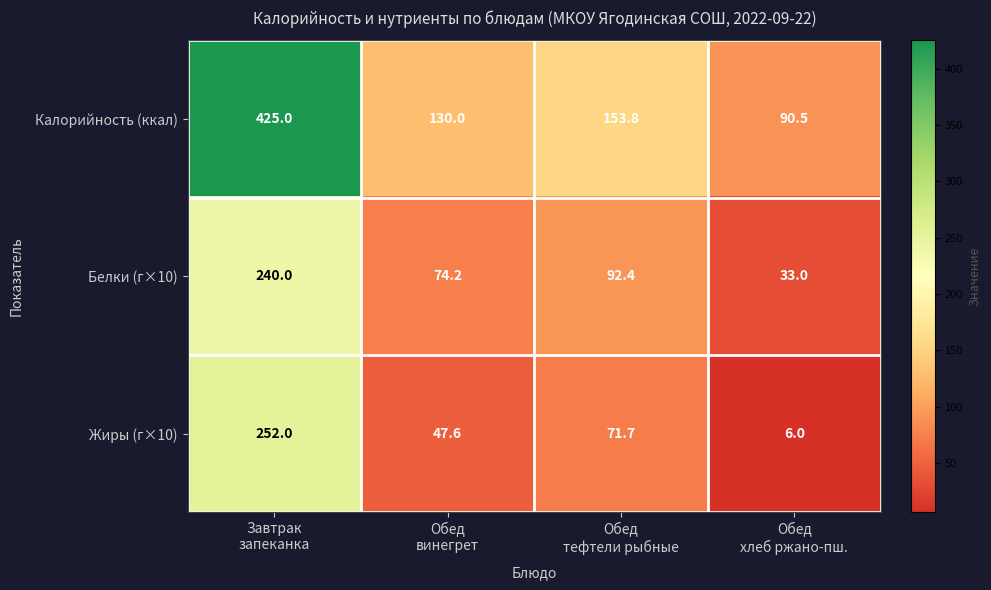

What is the minimum value shown in the chart?

6.0